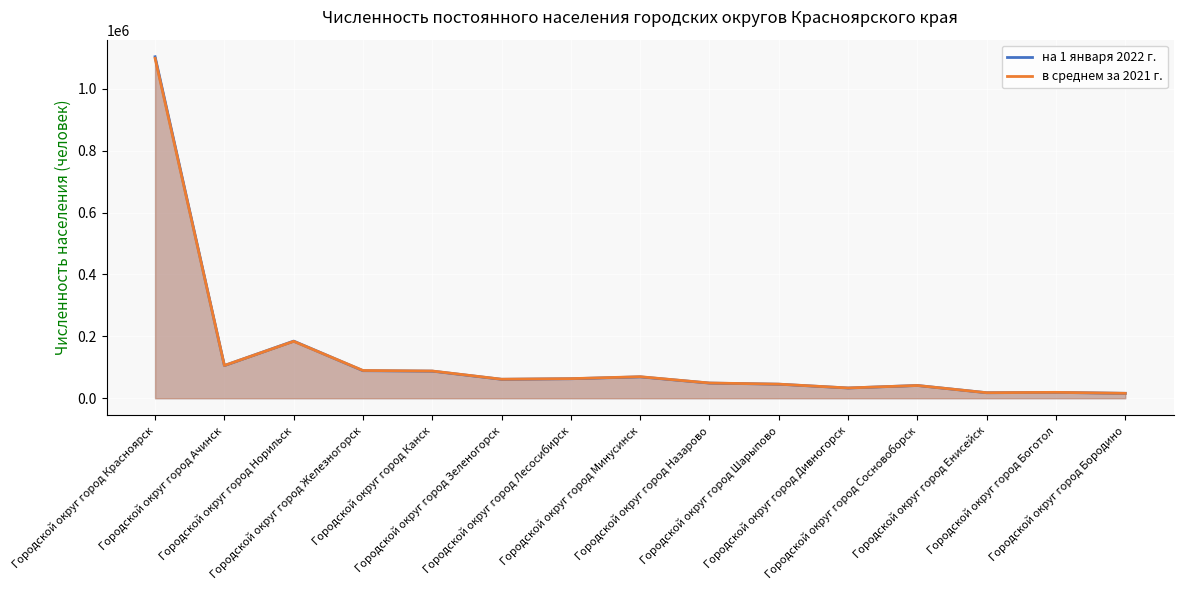

The в среднем за 2021 г. series shows 1098705 at Городской округ город Красноярск. True or false?

True